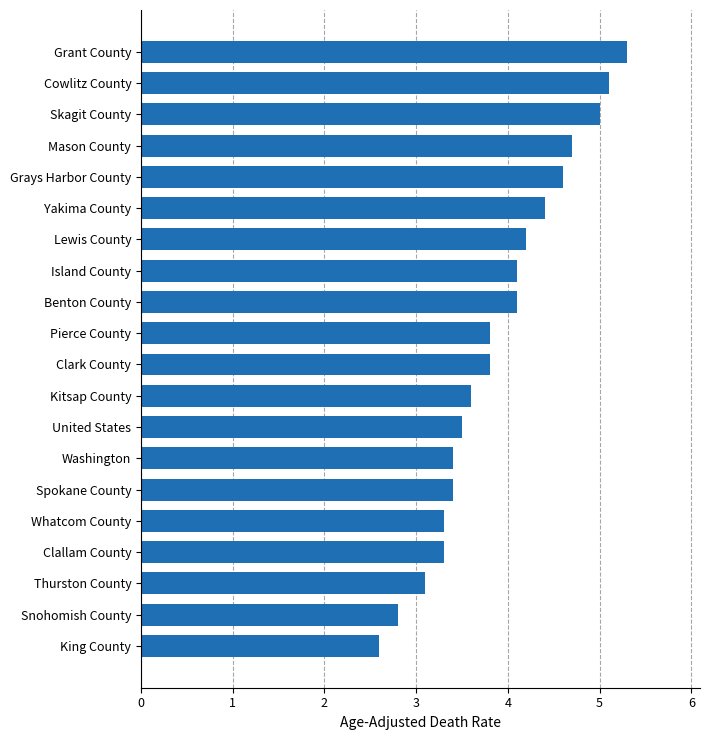

True or false: the data shows 3.3 at Clallam County.

True